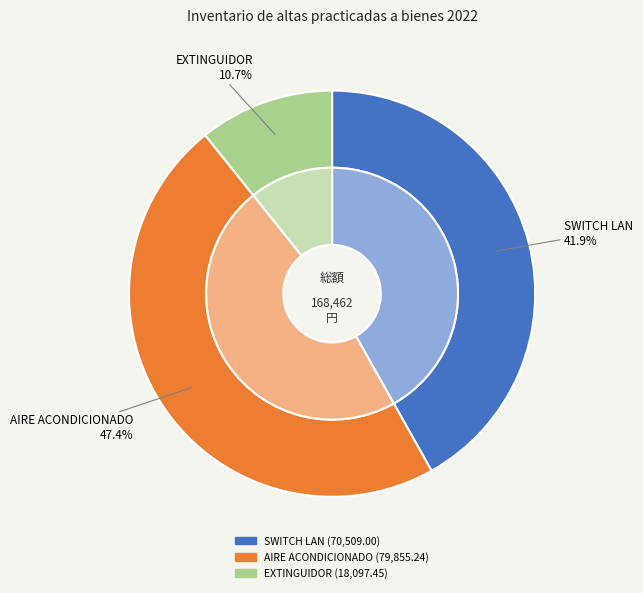

Is there any slice that represents more than half of the pie?

No